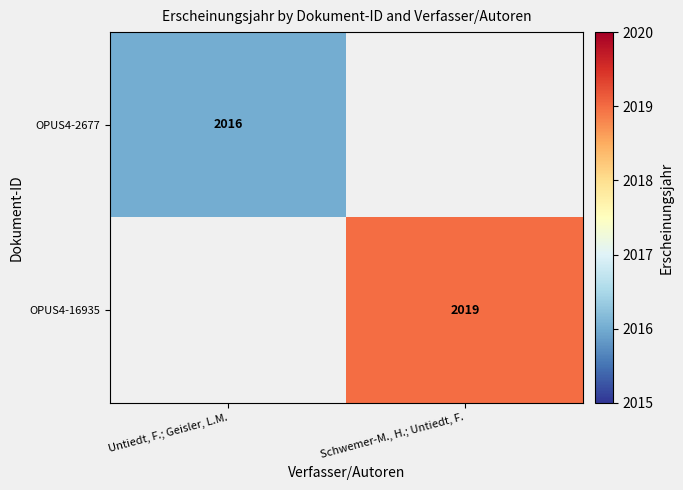

The value of OPUS4-16935 at Schwemer-M., H.; Untiedt, F. is 3077. True or false?

False